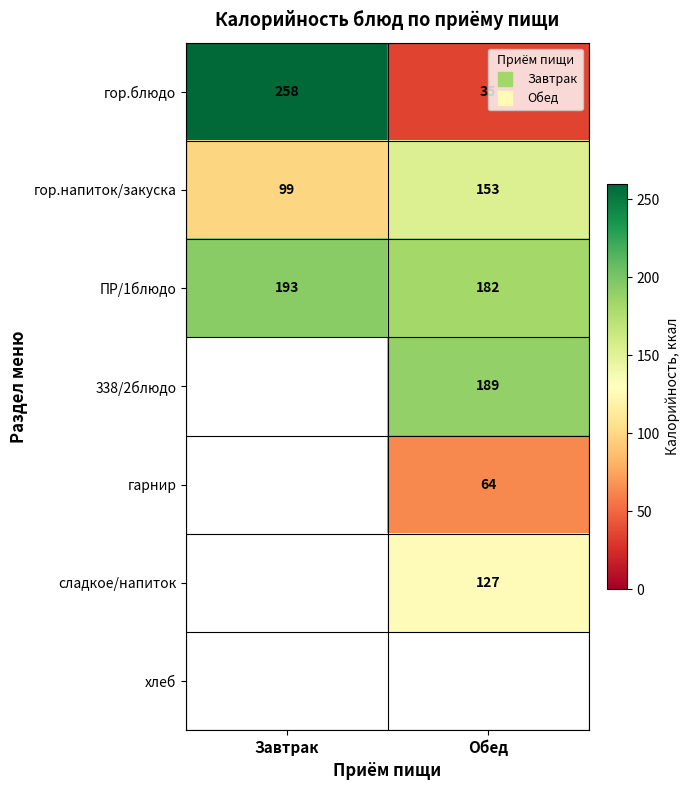

At how many categories does at least one series exceed 136?

2